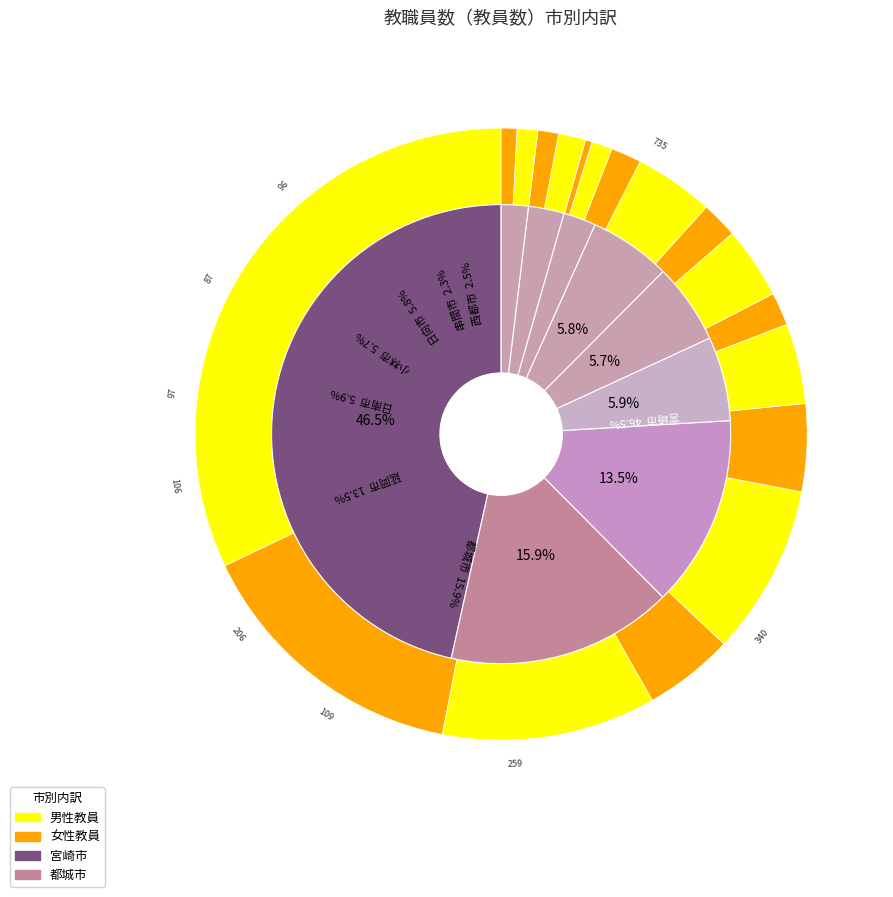

How many segments does this pie chart have?

9